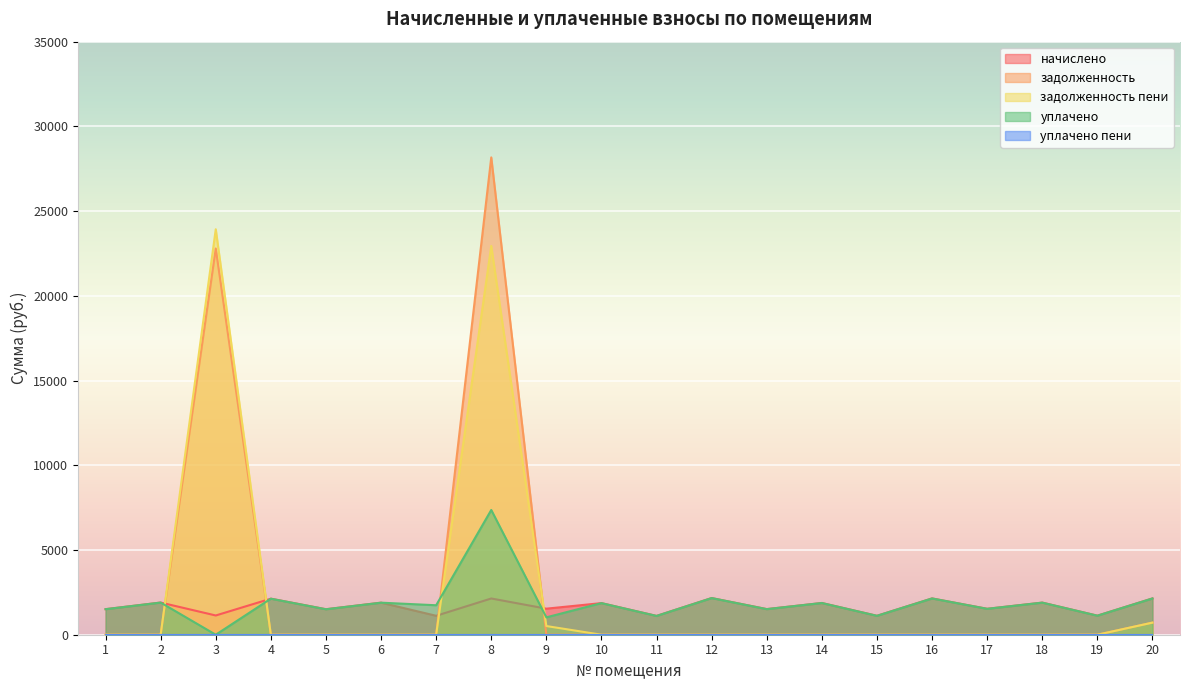

Which series changed the most between 1 and 3?

задолженность пени